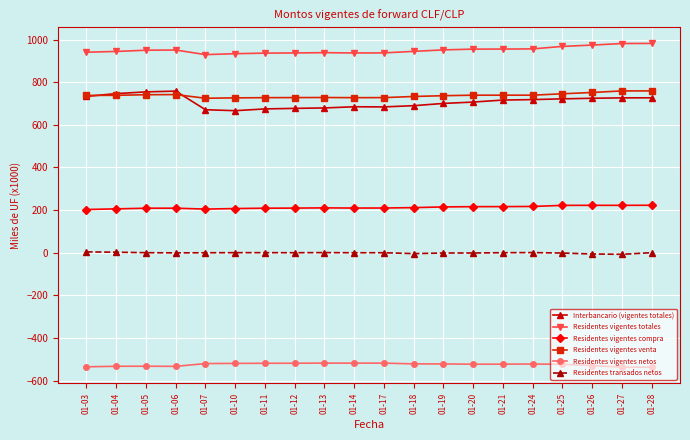

True or false: Residentes vigentes compra has a value of 211.6 at 01-18.

True